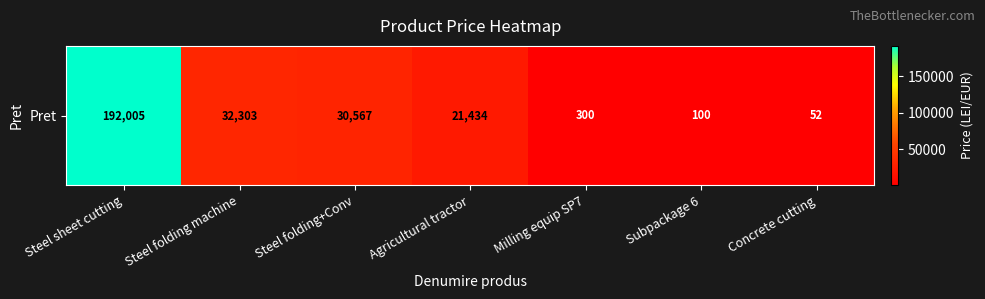

What is the difference between the values at Agricultural tractor and Concrete cutting?

21382.2